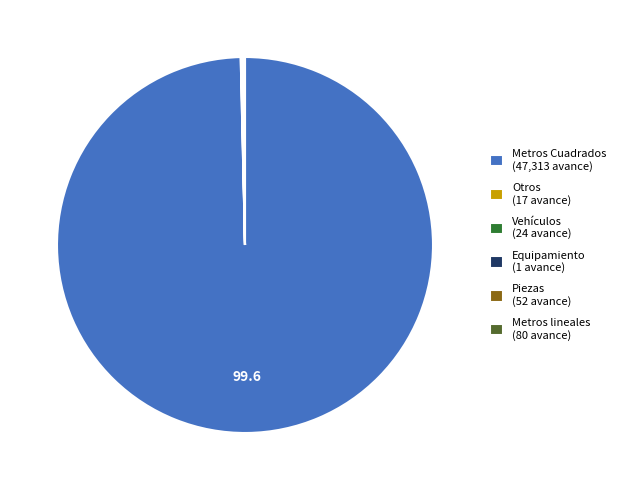

True or false: Metros Cuadrados (47,313 avance) accounts for 100% of the total.

True